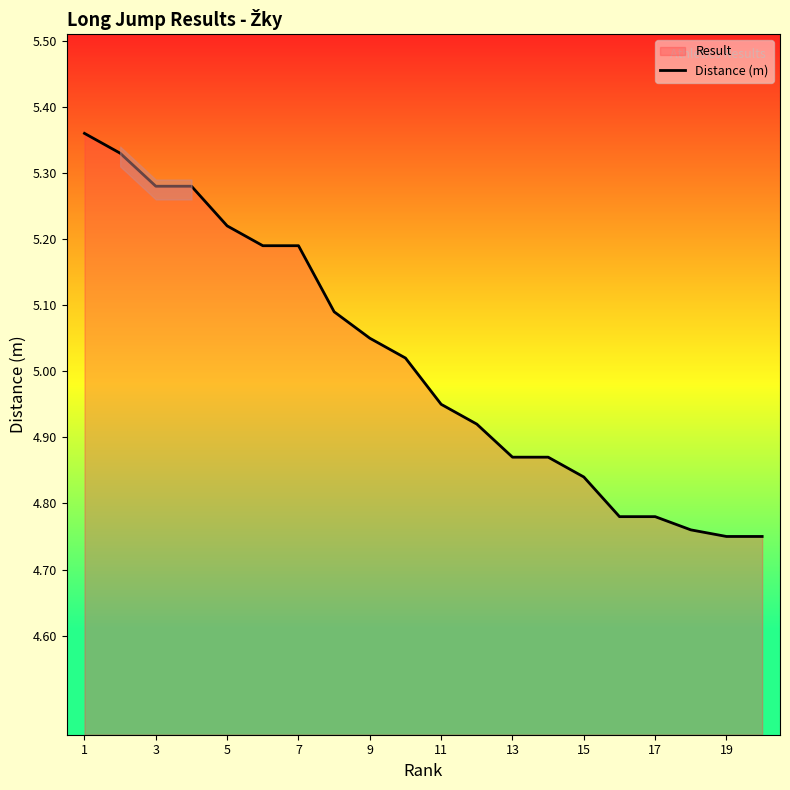

Reading left to right, list all the values displayed in this chart.

5.4	5.3	5.3	5.3	5.2	5.2	5.2	5.1	5.0	5.0	5.0	4.9	4.9	4.9	4.8	4.8	4.8	4.8	4.8	4.8